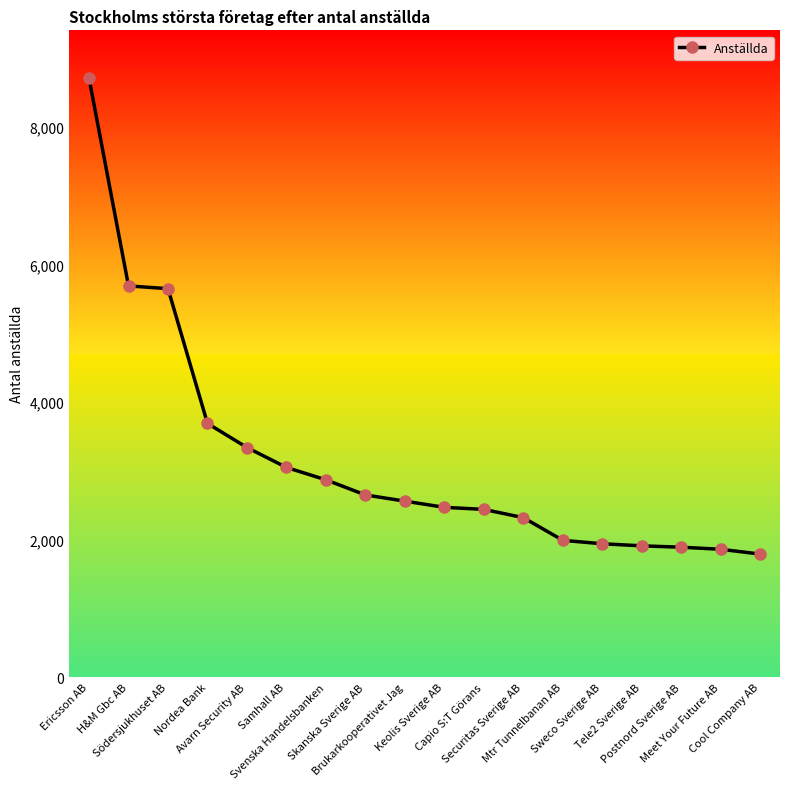

What is the difference between the second highest and minimum values?

3900